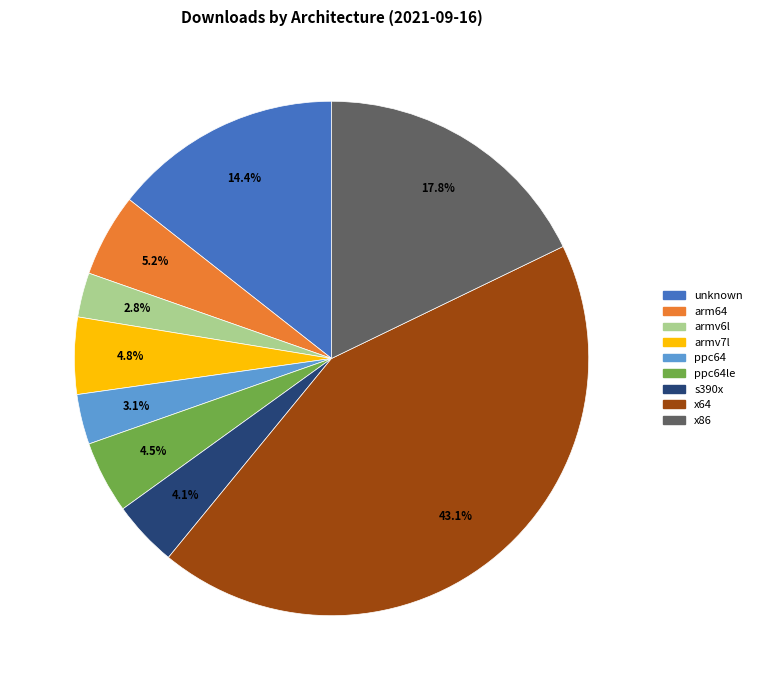

Is there any slice that represents more than half of the pie?

No